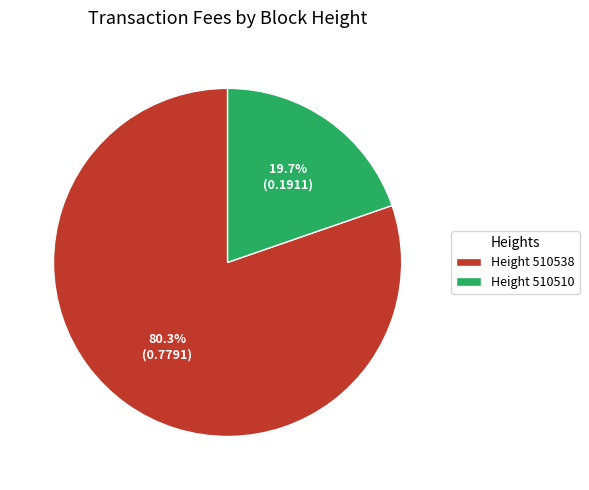

Combined, do Height 510538 and Height 510510 account for over 50%?

Yes